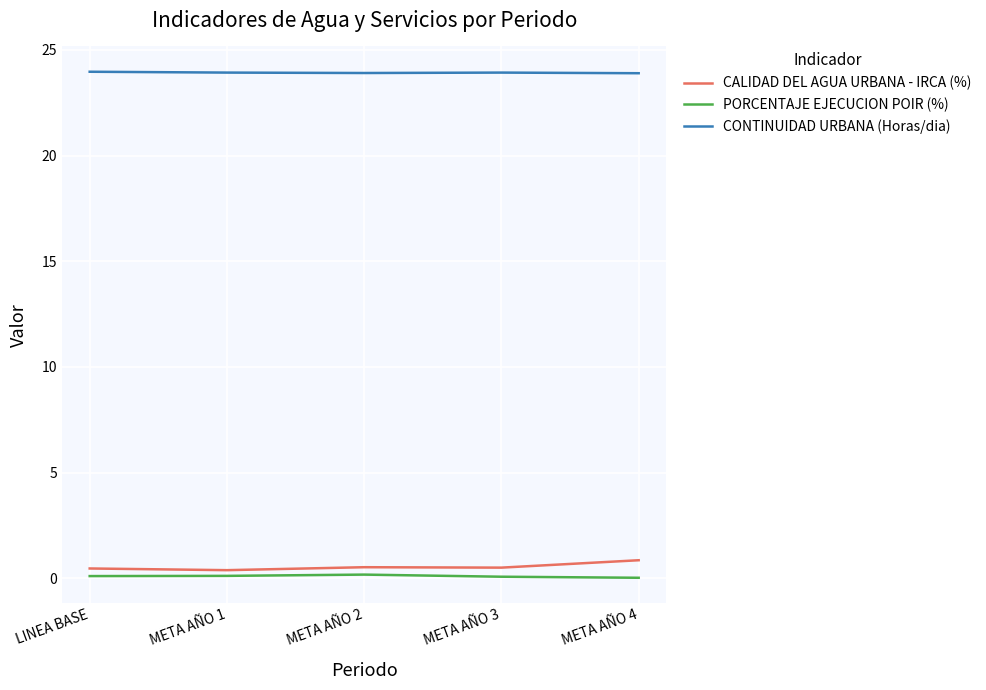

True or false: CONTINUIDAD URBANA (Horas/dia) has a value of 9.5 at META AÑO 4.

False